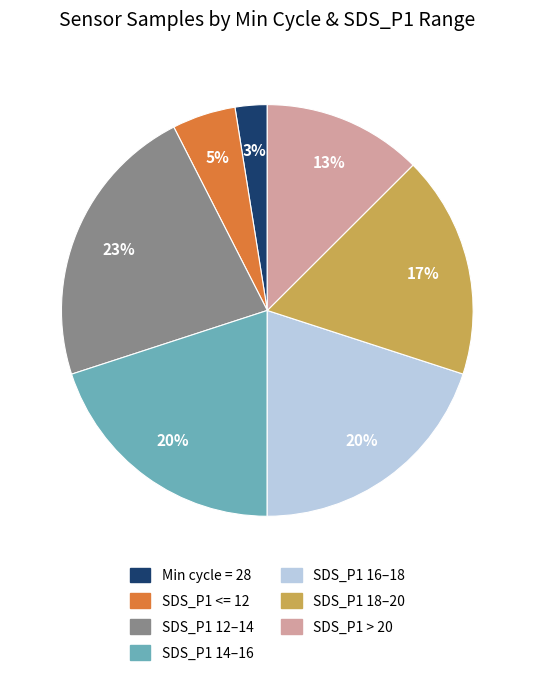

How many segments does this pie chart have?

7